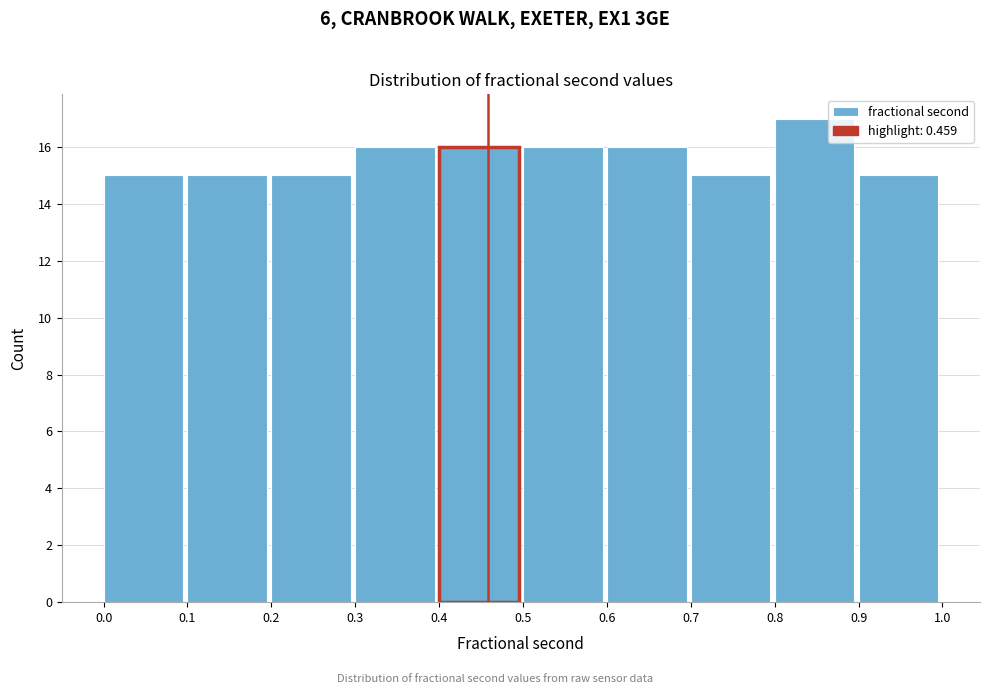

What is the height of the bar covering 0.4 to 0.5 on the x-axis? The values are not printed on the chart, so give them approximately, as read against the axis.

16